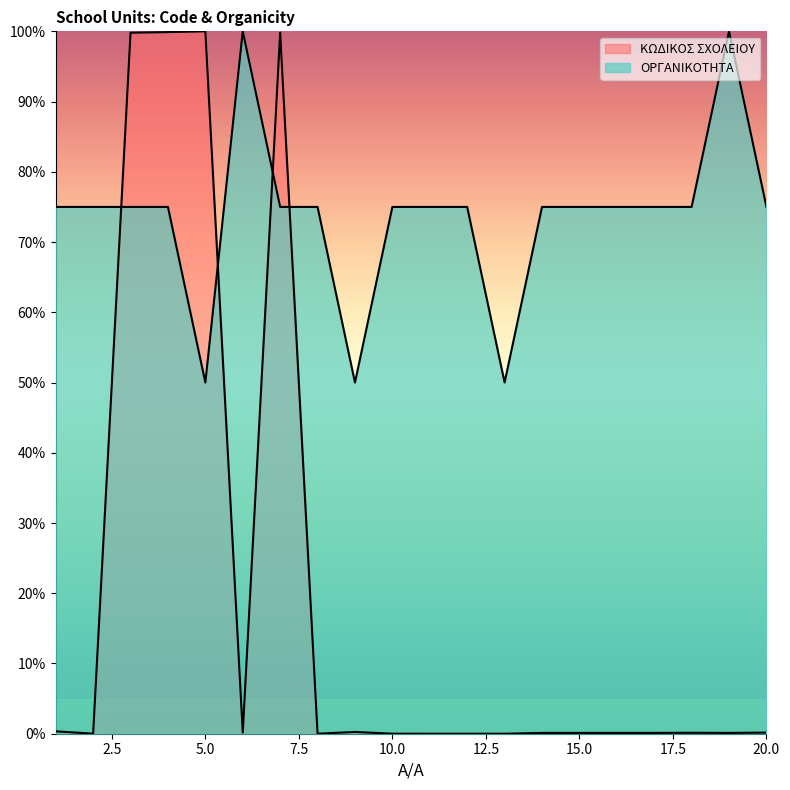

What is the difference between the maximum and second lowest values in the ΟΡΓΑΝΙΚΟΤΗΤΑ series?

50.0